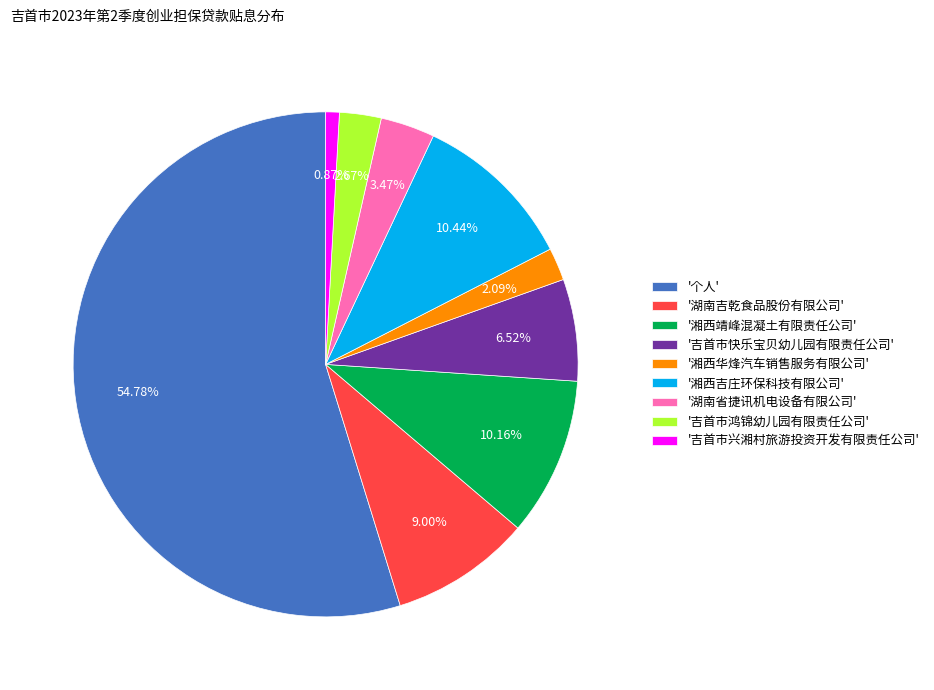

To the nearest percent, what is the average slice percentage?

11%